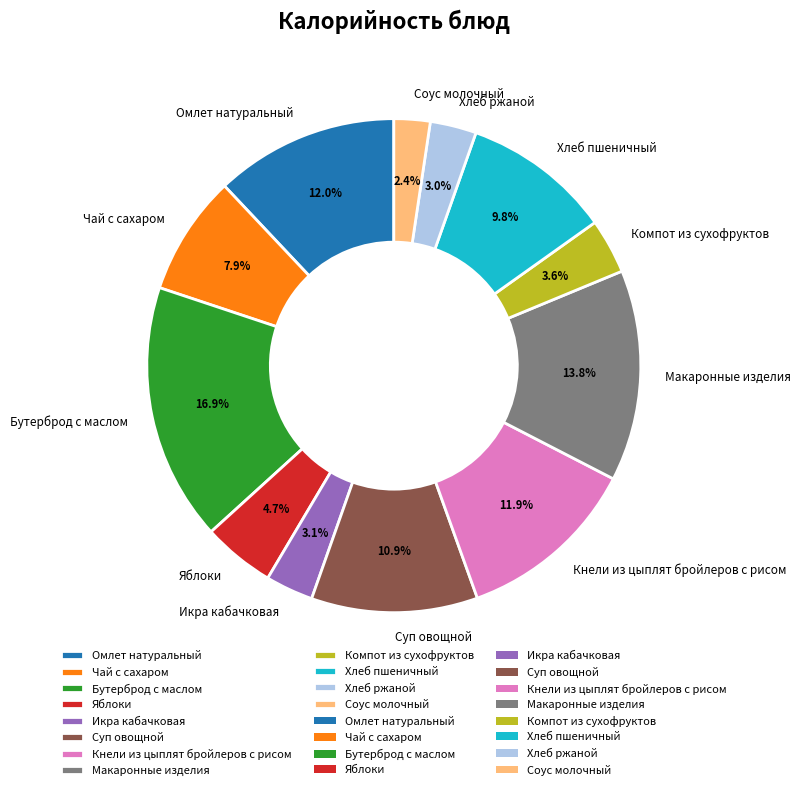

Is Икра кабачковая the majority of the pie?

No